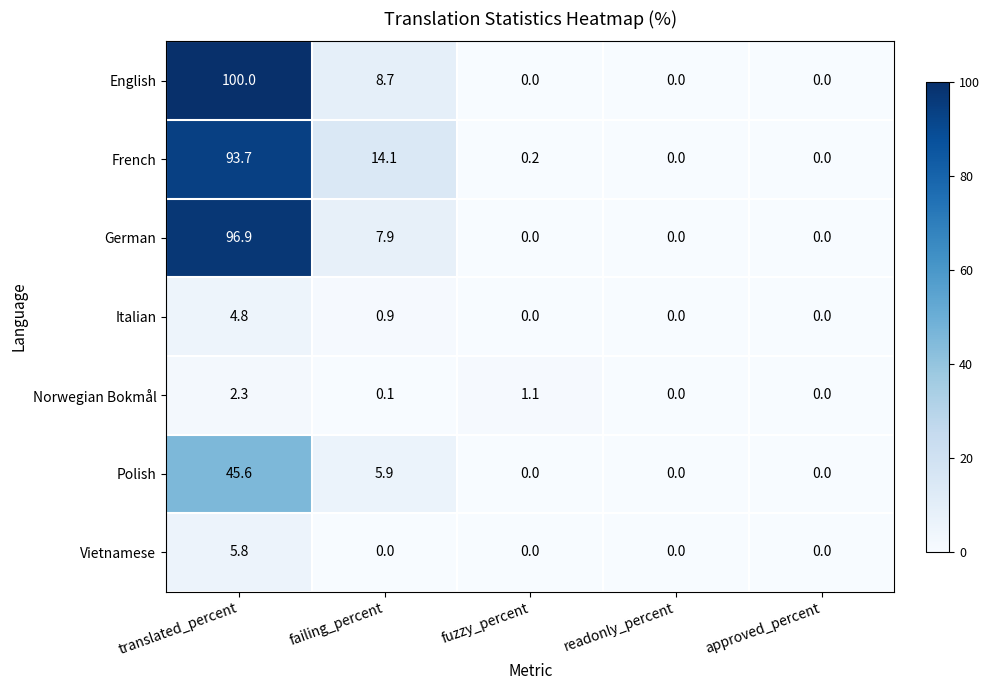

Rank the series at failing_percent from highest to lowest value.

French, English, German, Polish, Italian, Norwegian Bokmål, Vietnamese